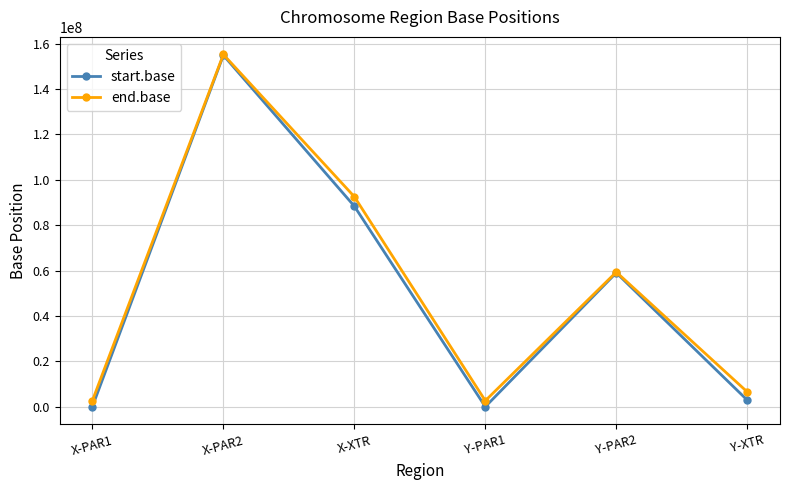

What is the spread (max minus min) of values at X-XTR?

4187237